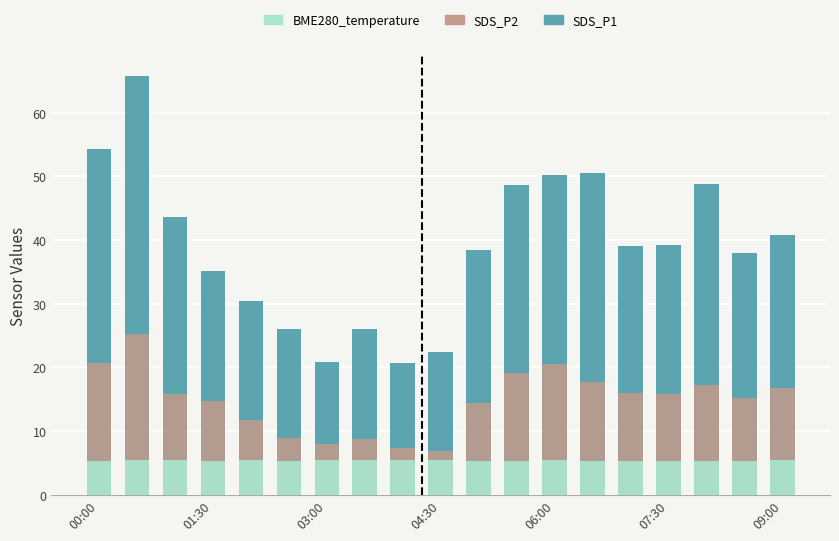

What is the smallest value displayed?

5.2